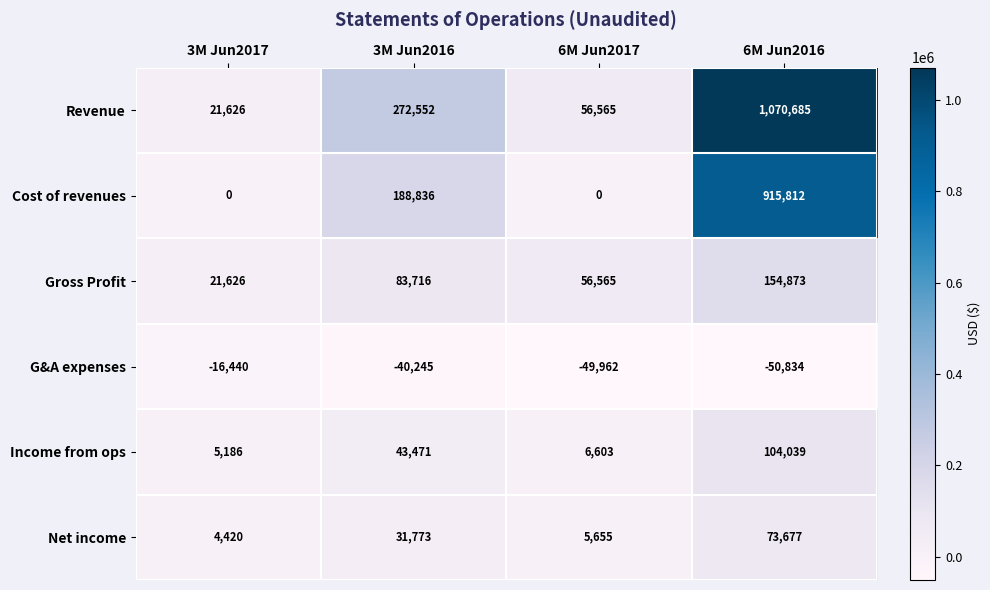

What is the greatest value displayed?

1070685